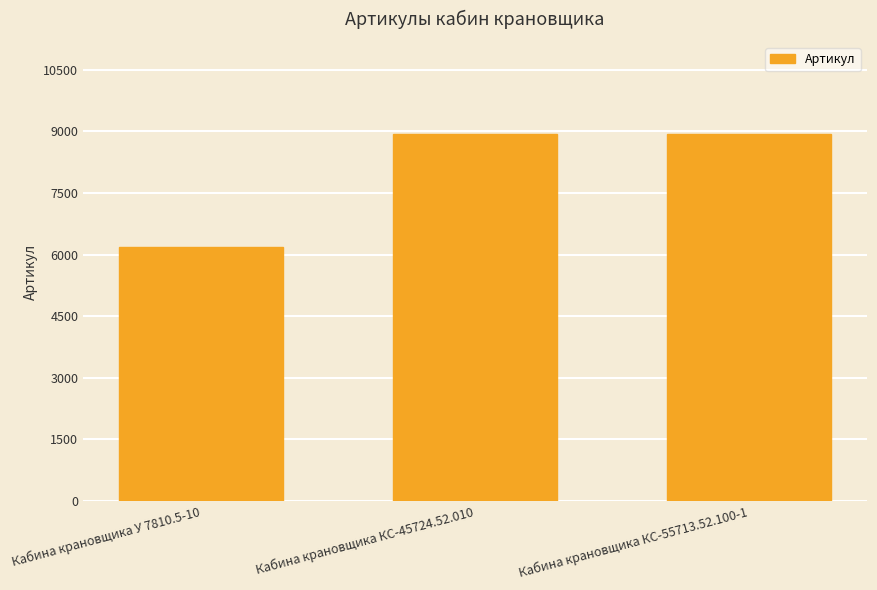

What is the greatest value displayed?

8944